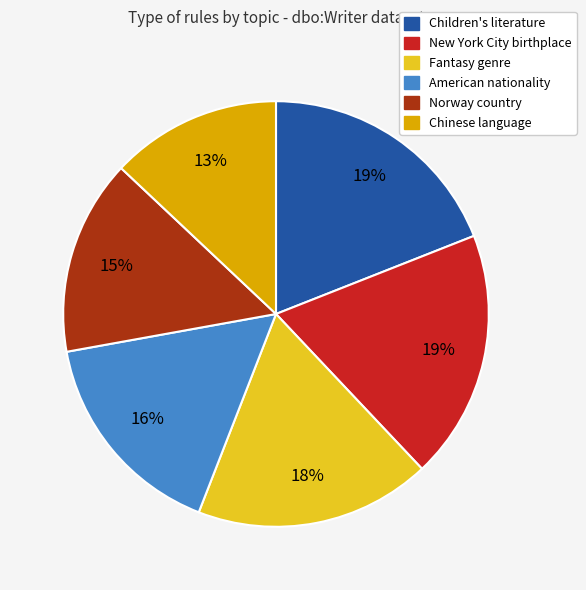

Which has a higher value, New York City birthplace or Fantasy genre?

New York City birthplace